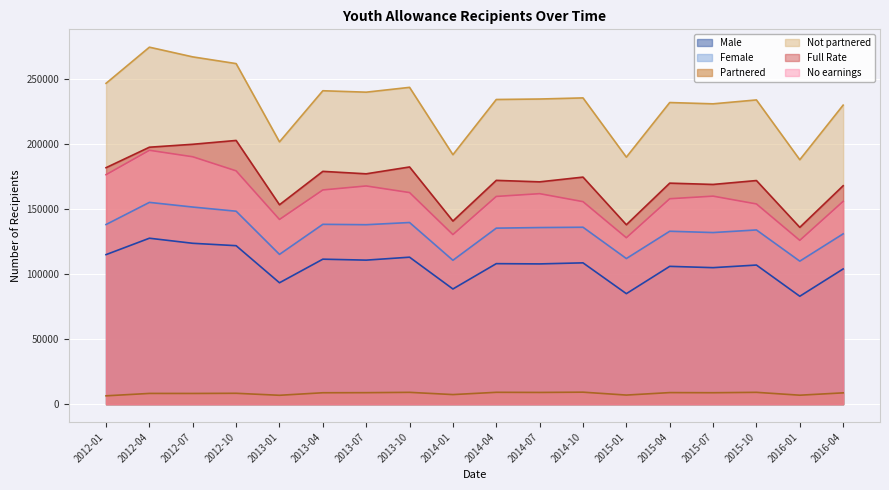

How many data points does each series have?

18